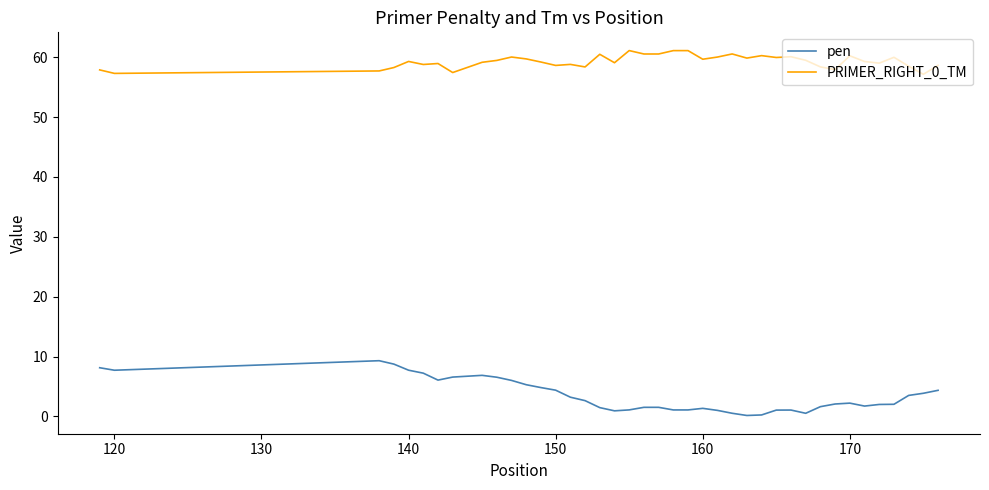

Which series has the largest range (max minus min)?

pen